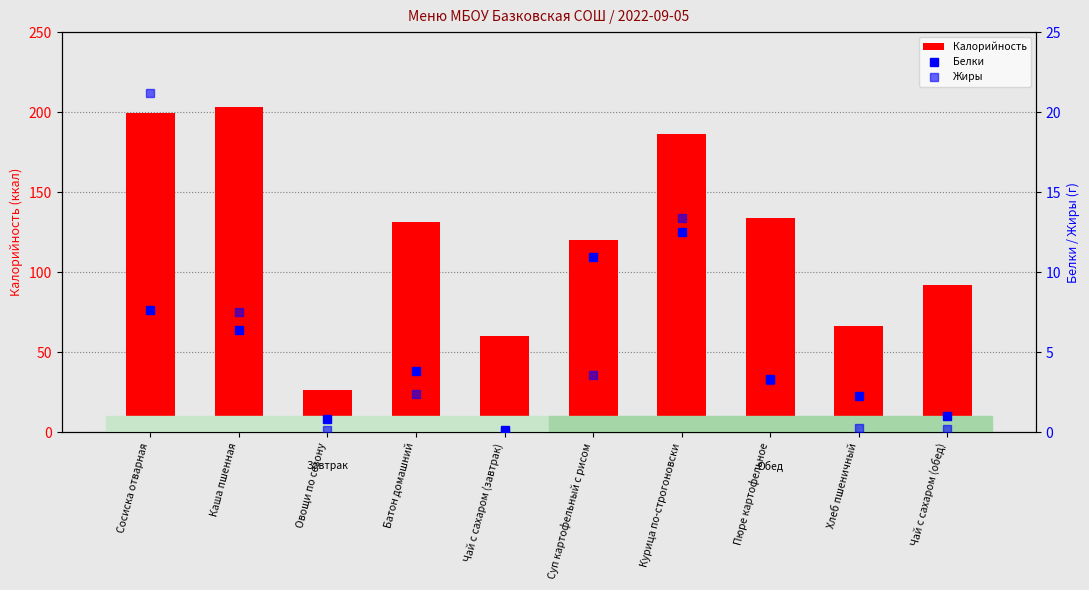

Which series has the largest total across all categories?

Калорийность